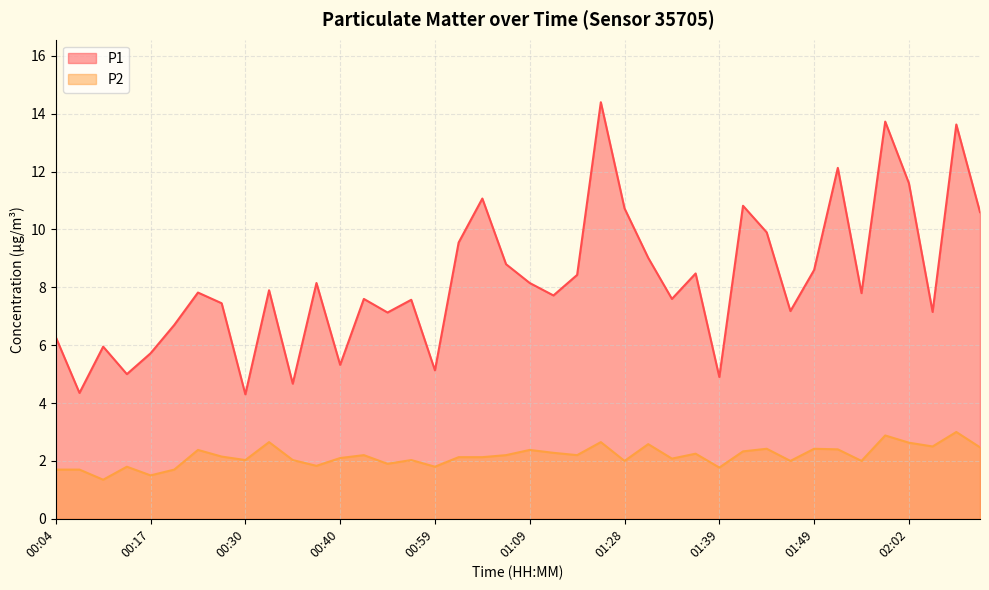

At which category does the chart reach its peak across all series?

01:20